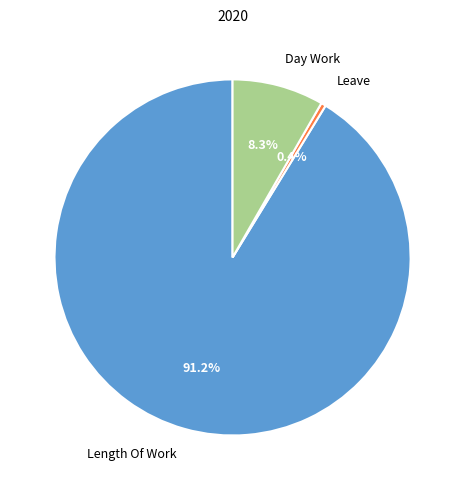

Is there any slice that represents more than half of the pie?

Yes